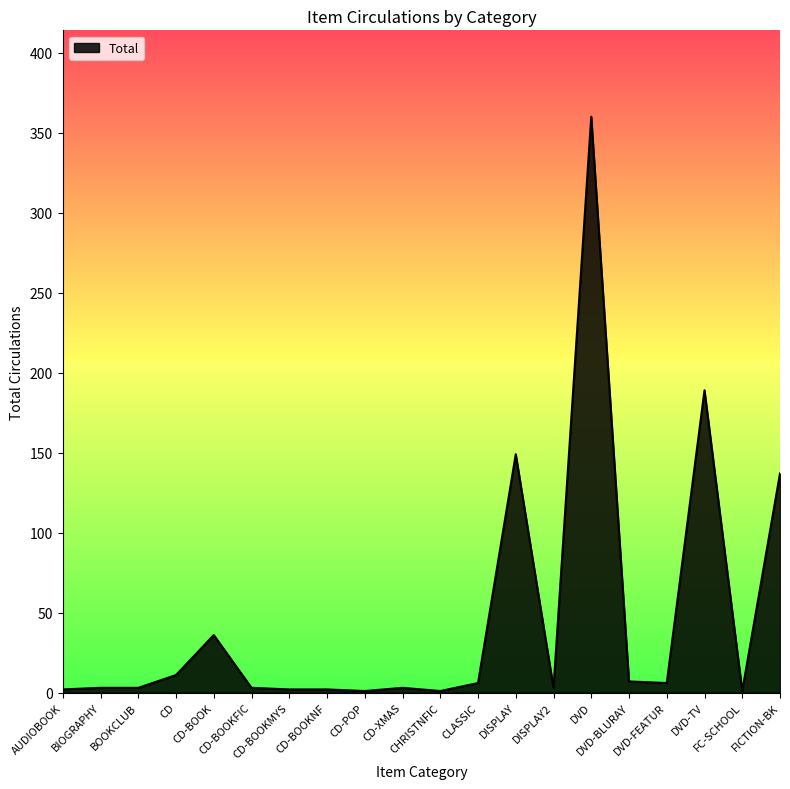

What is the maximum value shown in the chart?

360